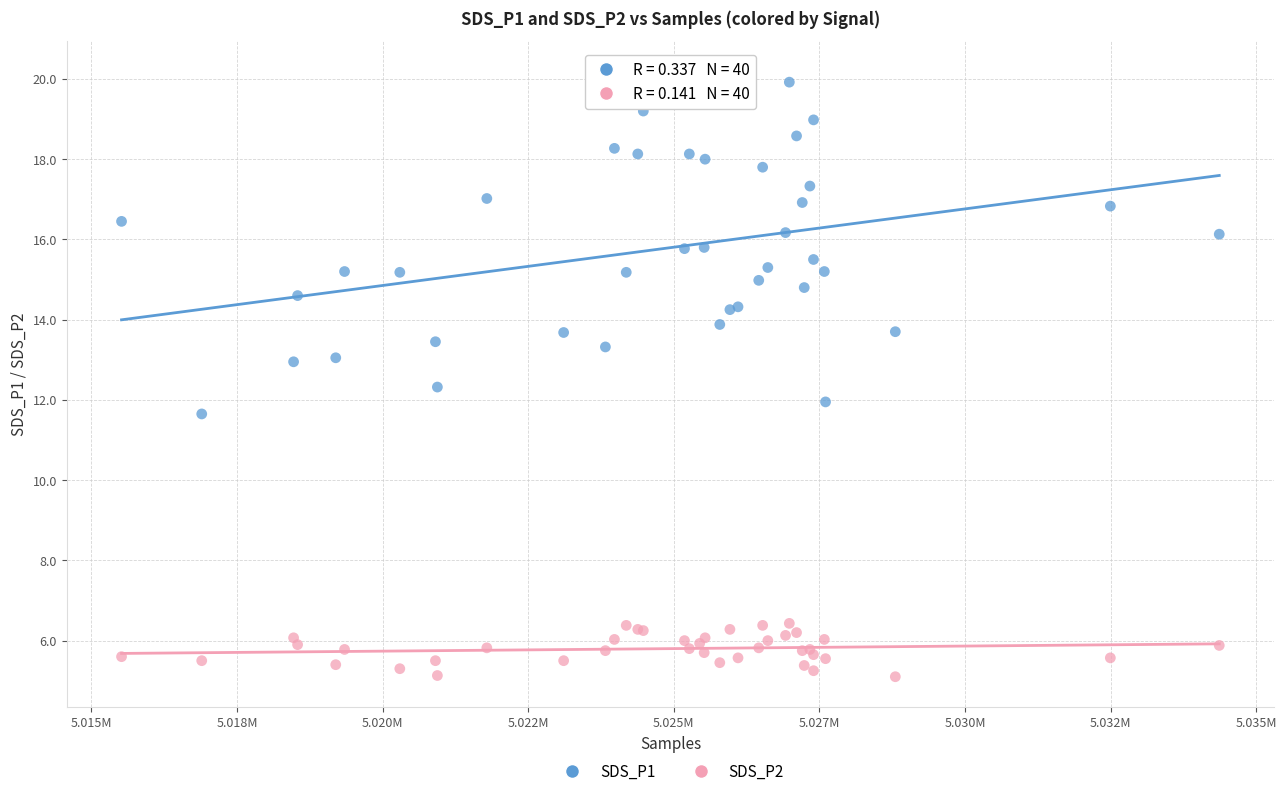

Which series has the widest spread of Y values?

SDS_P1